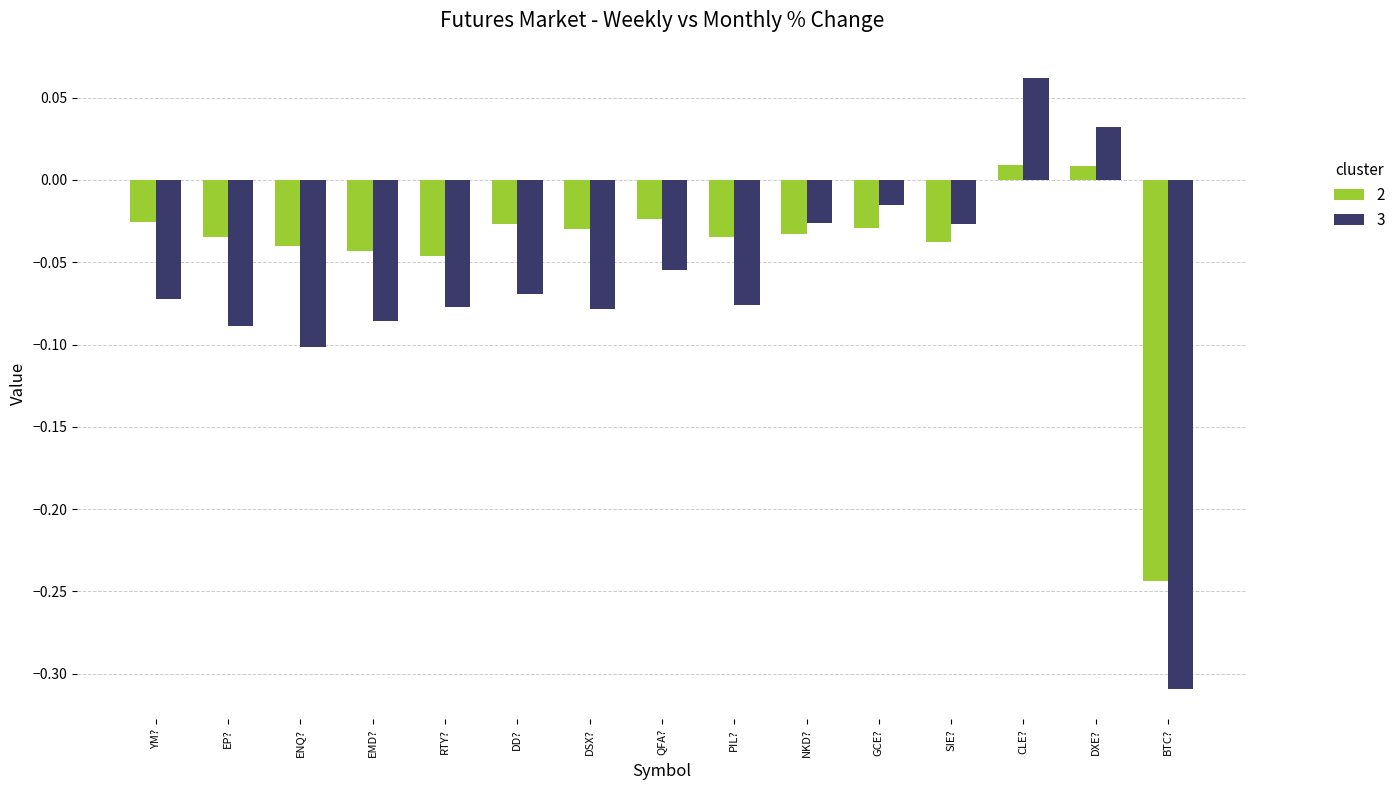

What is the label of the 12th bar from the right?

EMD?